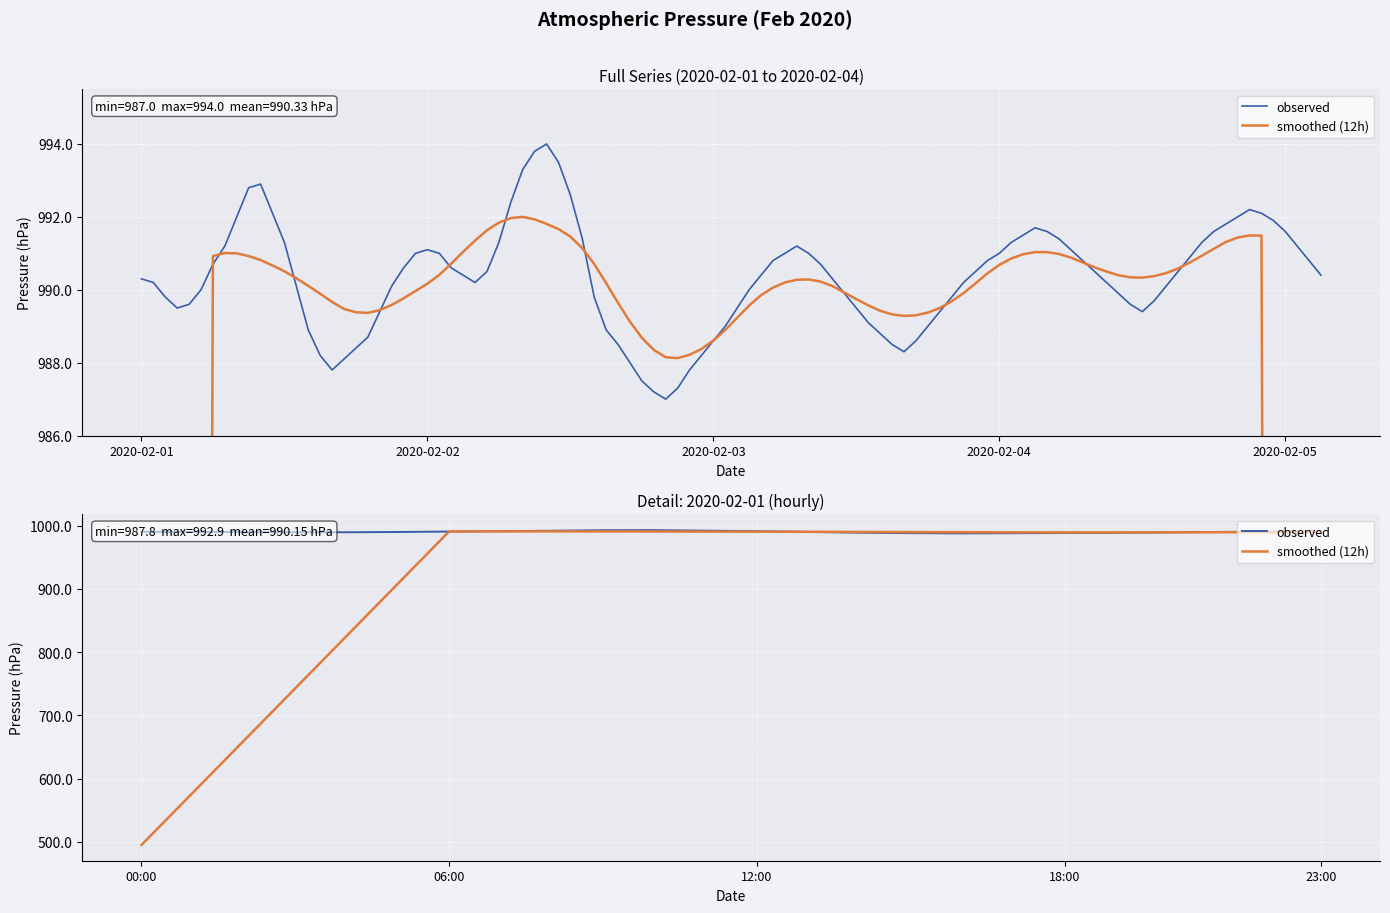

Where is observed nearest to the value 990?

5